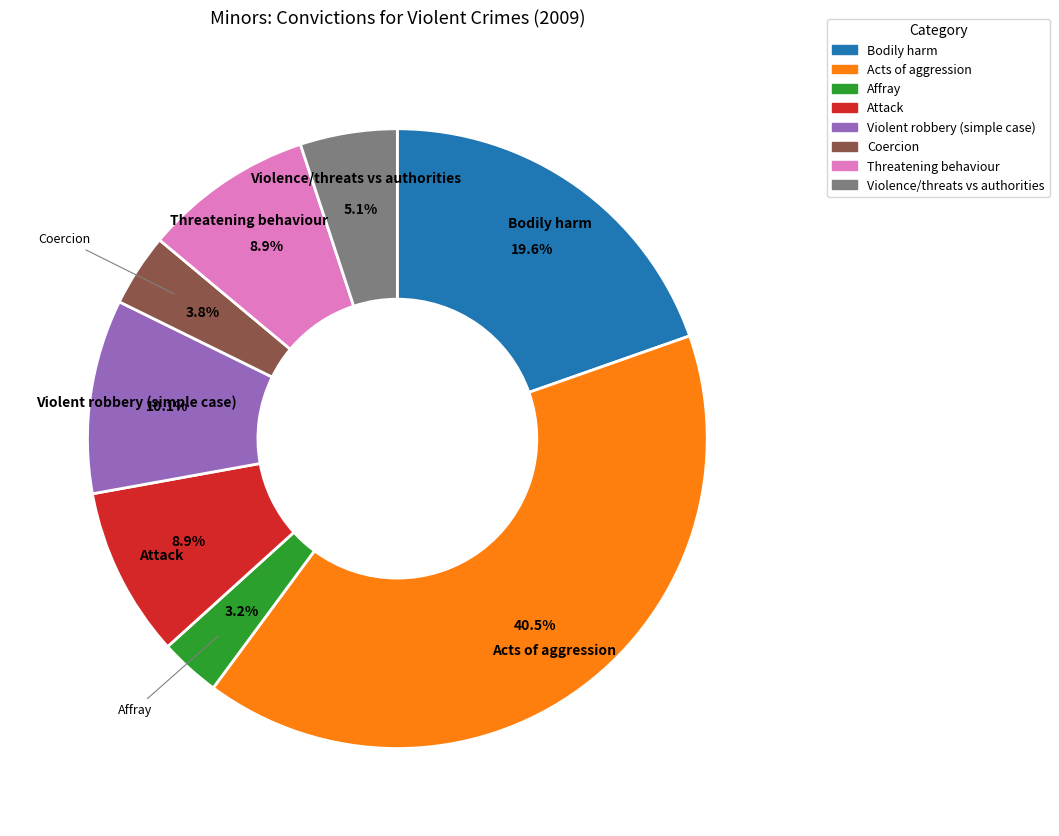

Is there a majority slice in this chart?

No